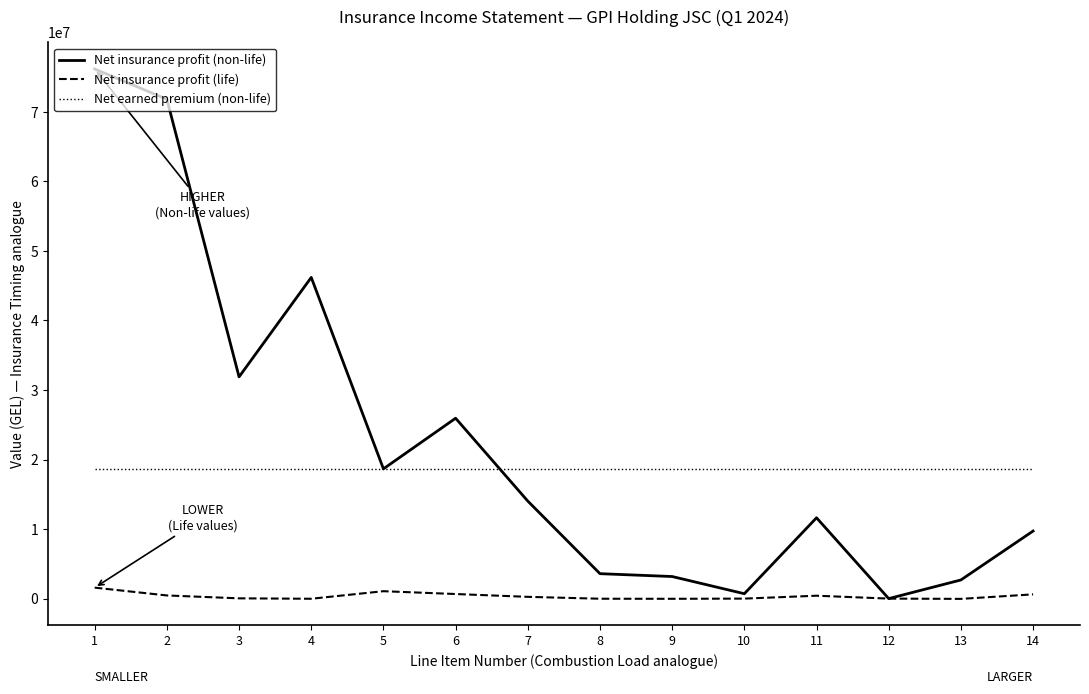

What are all the series names shown in the legend?

Net insurance profit (non-life), Net insurance profit (life), Net earned premium (non-life)